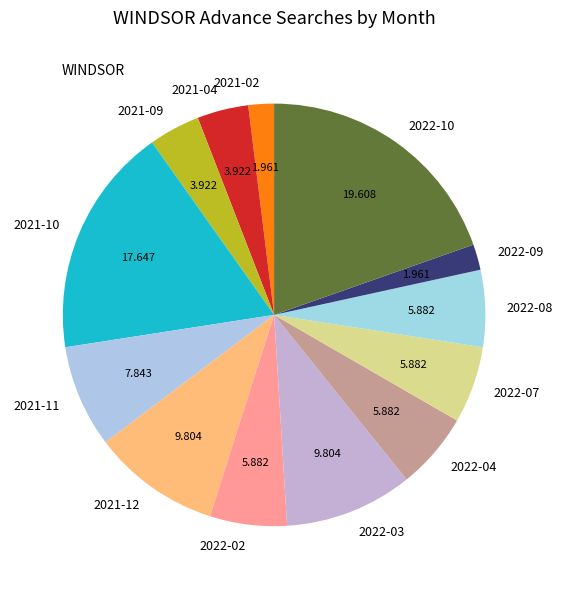

Combined, do 2022-10 and 2021-12 account for over 50%?

No